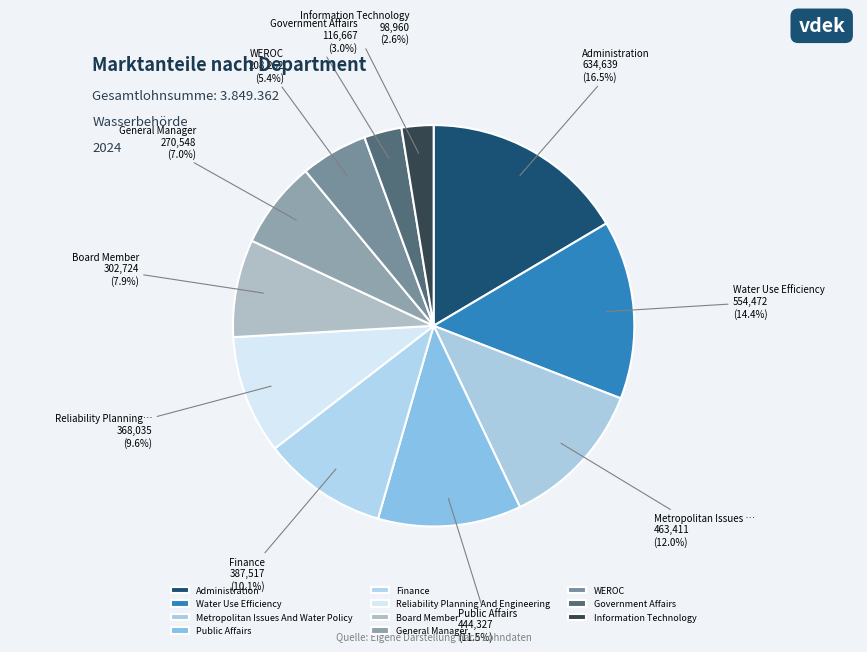

True or false: WEROC accounts for 1% of the total.

False